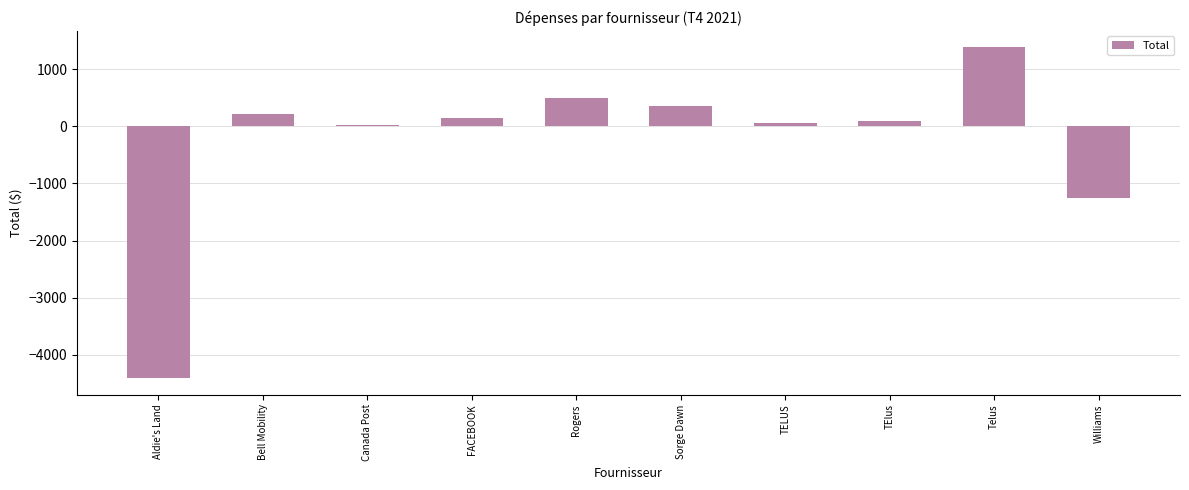

Reading left to right, transcribe all the data shown in this chart.

Aldie's Land=-4410.0	Bell Mobility=215.8	Canada Post=31.1	FACEBOOK=150.0	Rogers=495.0	Sorge Dawn=360.0	TELUS=65.0	TElus=95.0	Telus=1383.5	Williams=-1248.0